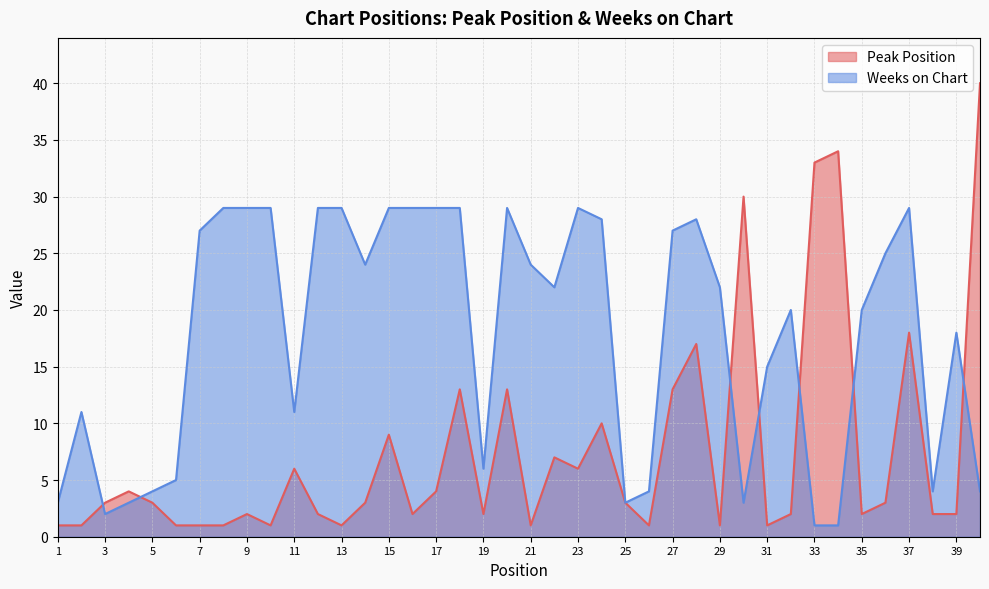

Reading right to left, extract all data points from this chart.

Peak Position: 40	2	2	18	3	2	34	33	2	1	30	1	17	13	1	3	10	6	7	1	13	2	13	4	2	9	3	1	2	6	1	2	1	1	1	3	4	3	1	1
Weeks on Chart: 4	18	4	29	25	20	1	1	20	15	3	22	28	27	4	3	28	29	22	24	29	6	29	29	29	29	24	29	29	11	29	29	29	27	5	4	3	2	11	3